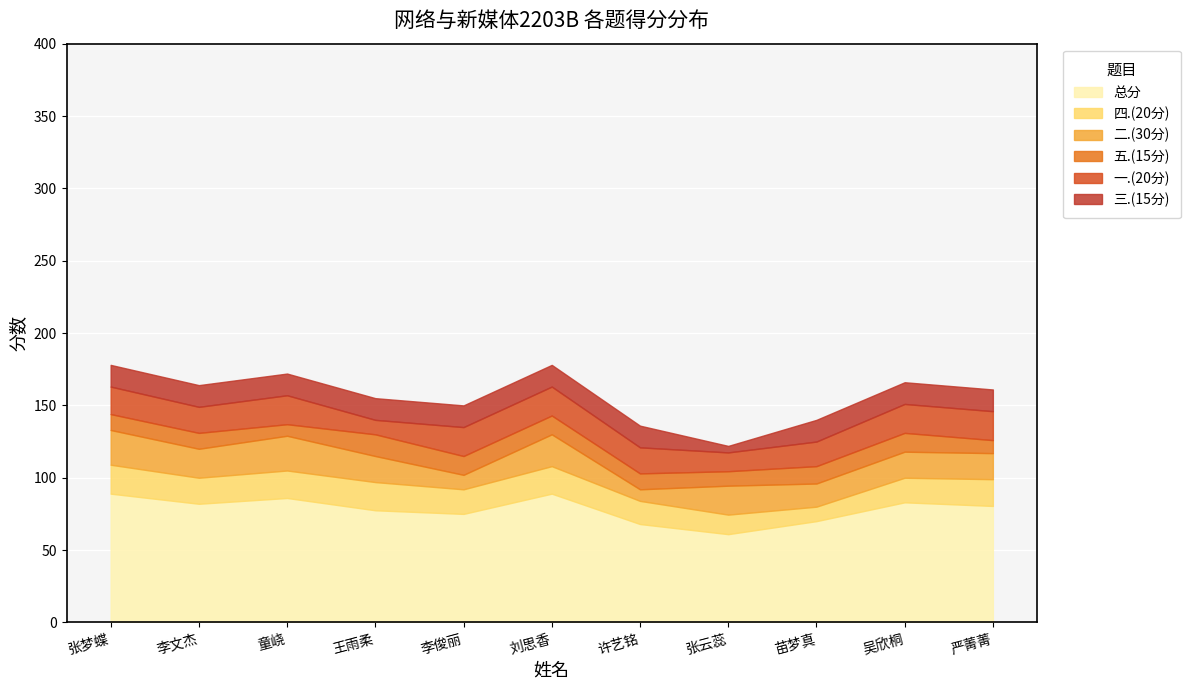

List the series in order of their peak value, highest first.

总分, 二.(30分), 一.(20分), 四.(20分), 三.(15分), 五.(15分)